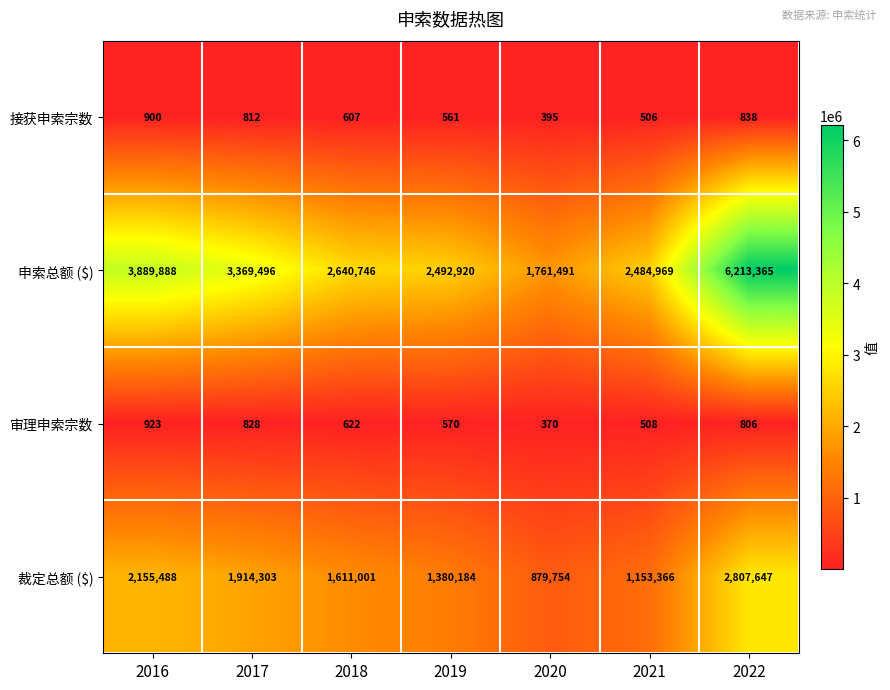

At which category is the sum across all series the highest?

2022